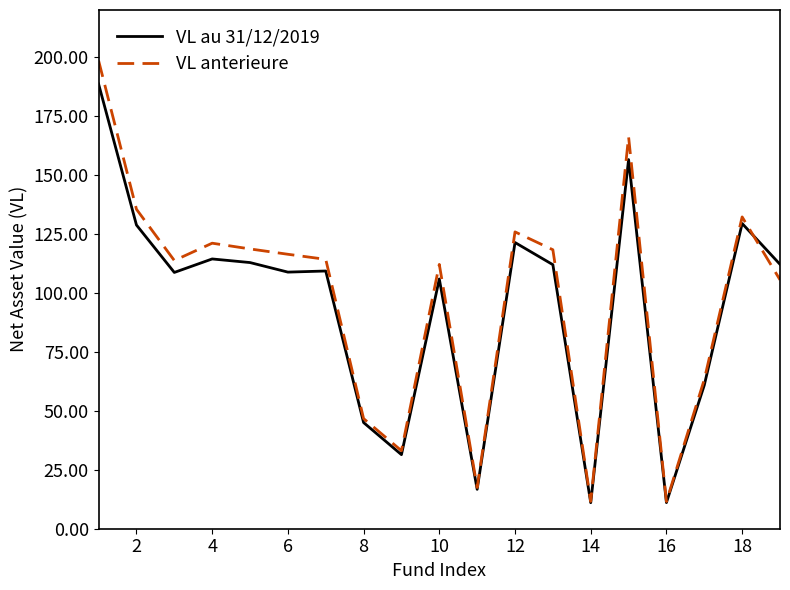

Which series has the largest range (max minus min)?

VL anterieure